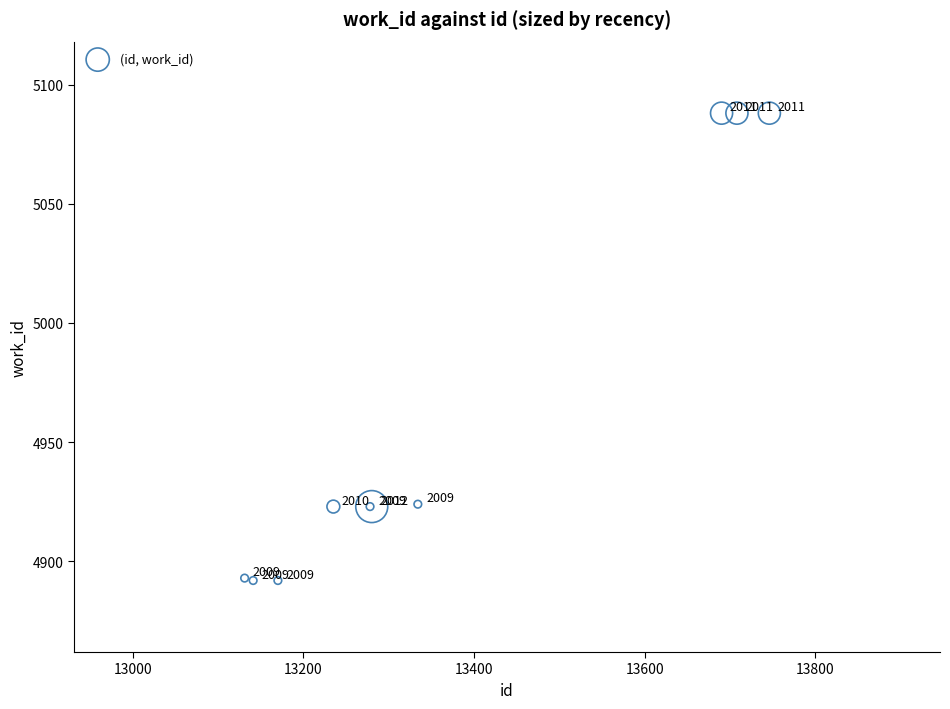

What Y value in the scatter plot is closest to 4990?

4924